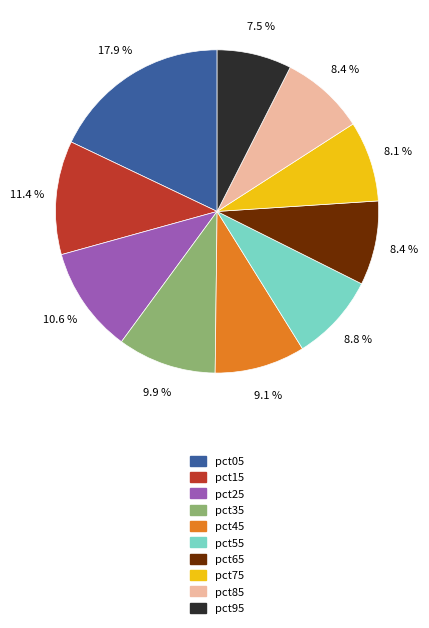

Is there a majority slice in this chart?

No